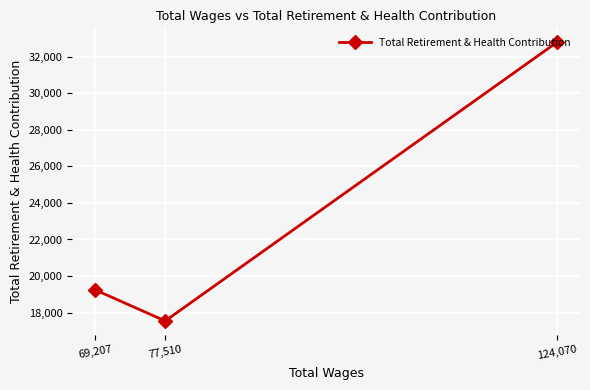

Where does the data first go above 19242?

124,070